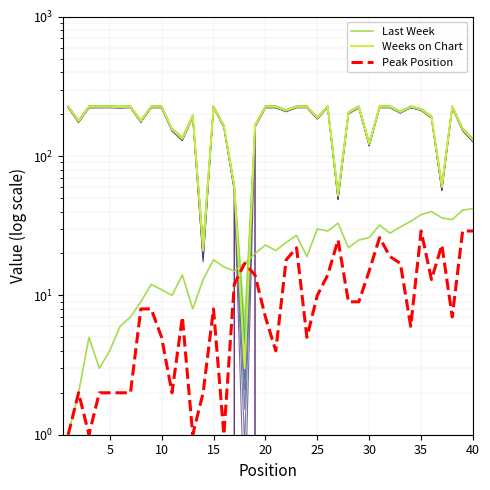

True or false: Weeks on Chart and Last Week intersect in this chart.

True